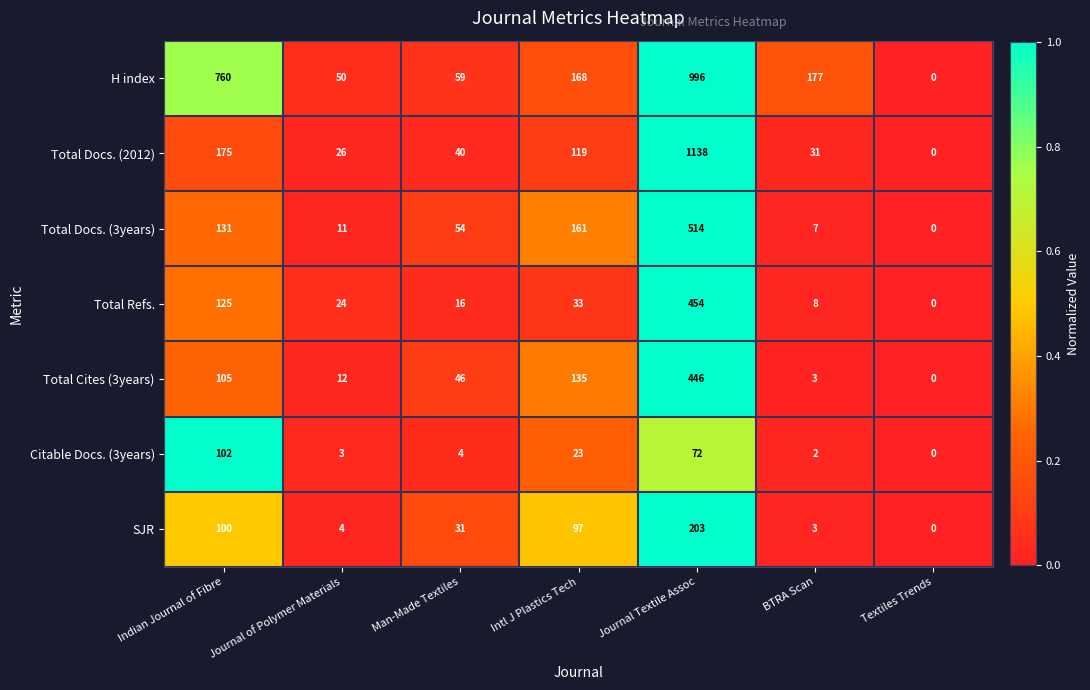

Which series has the largest total across all categories?

H index